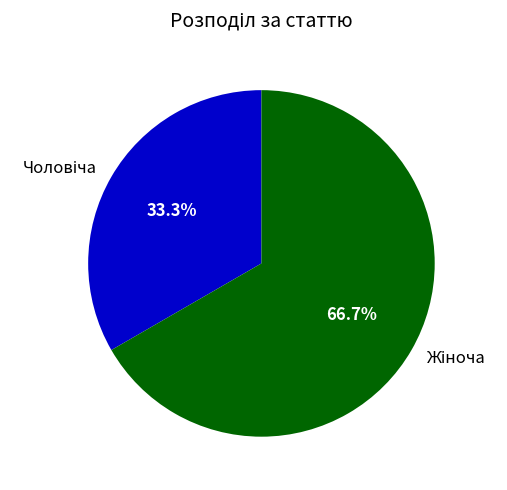

How many segments does this pie chart have?

2